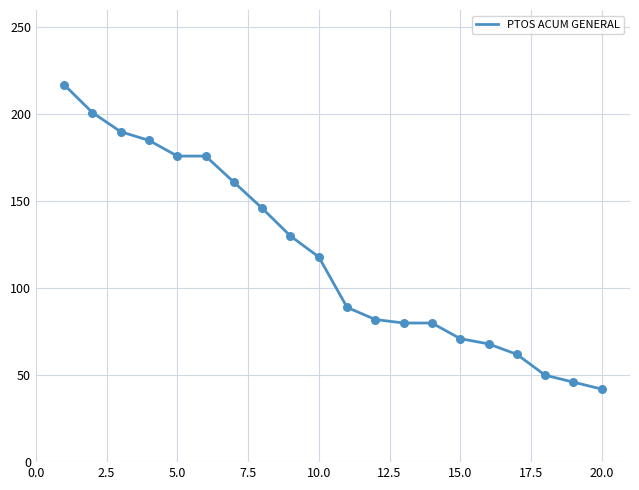

What is the greatest value displayed?

217